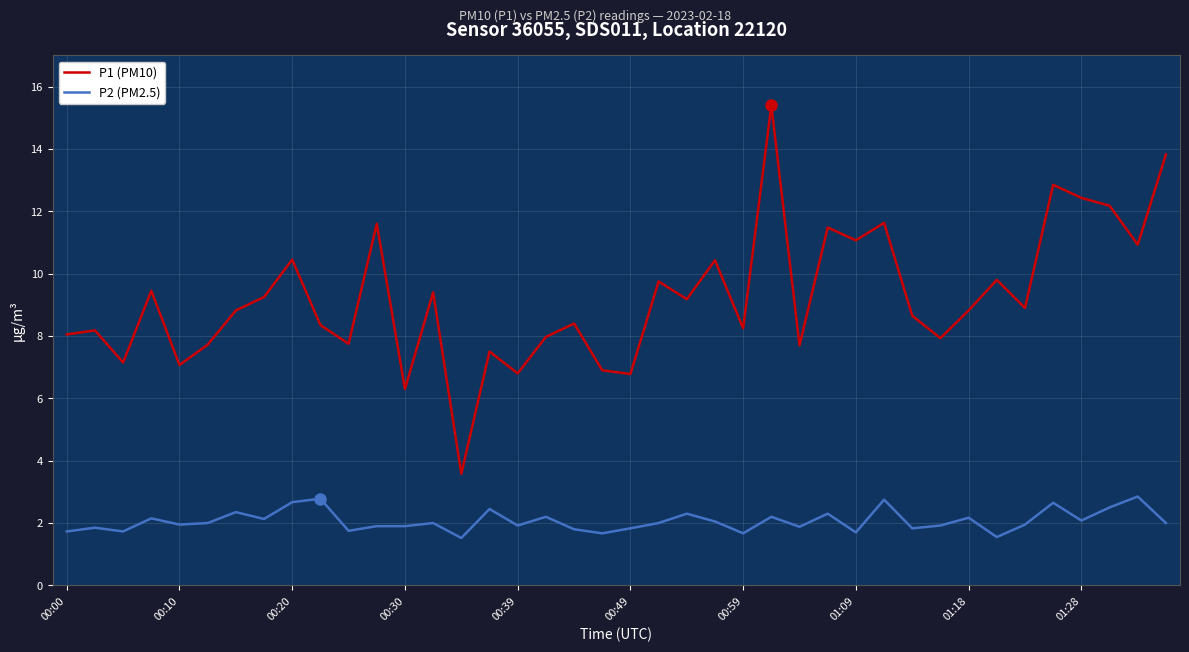

What is the difference between the maximum and second lowest values in the P1 (PM10) series?

9.1